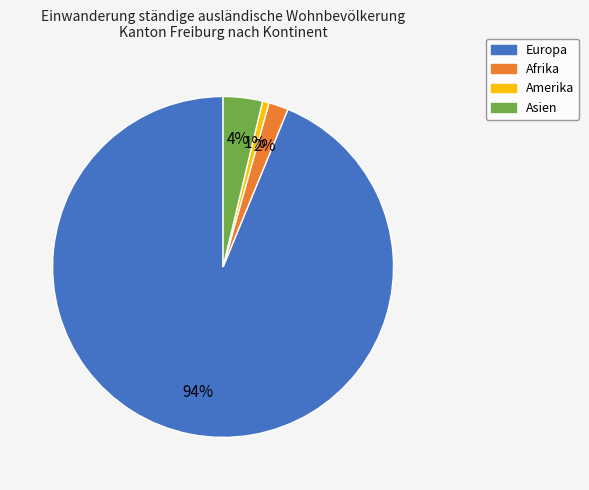

Does any single category account for the majority?

Yes